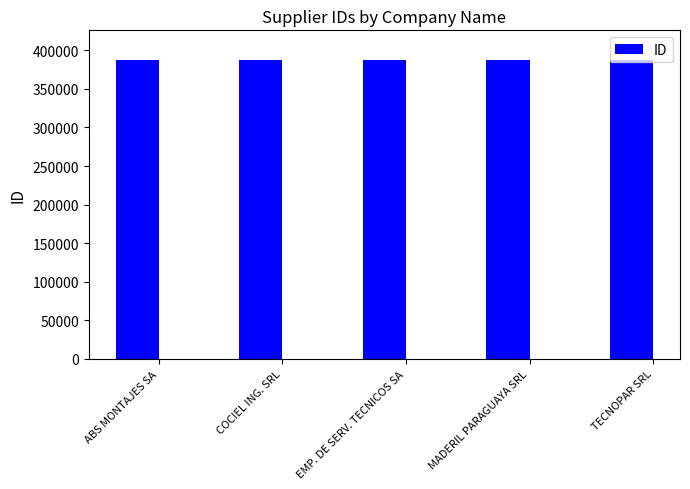

Read the value at EMP. DE SERV. TECNICOS SA.

387157